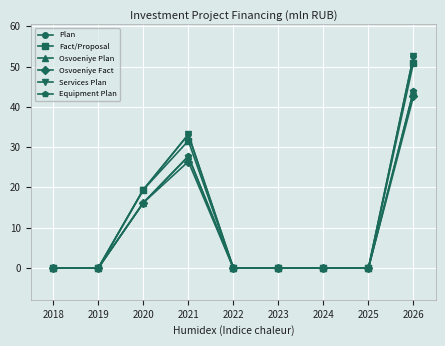

True or false: Osvoeniye Fact and Fact/Proposal intersect in this chart.

False